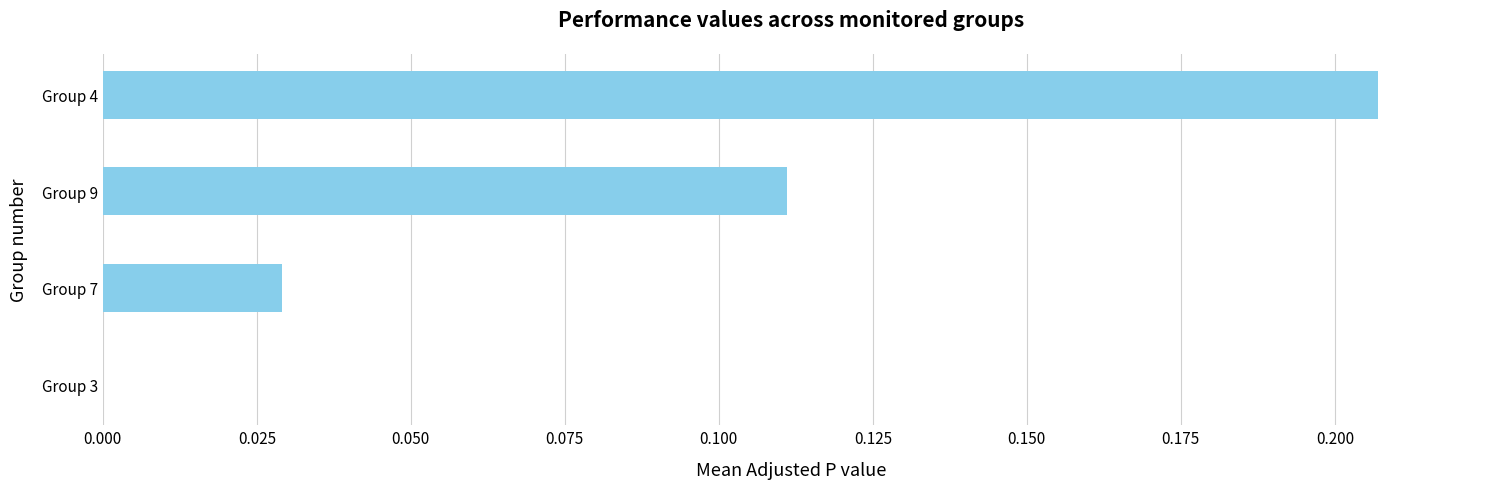

What is the sum of all values?

0.3